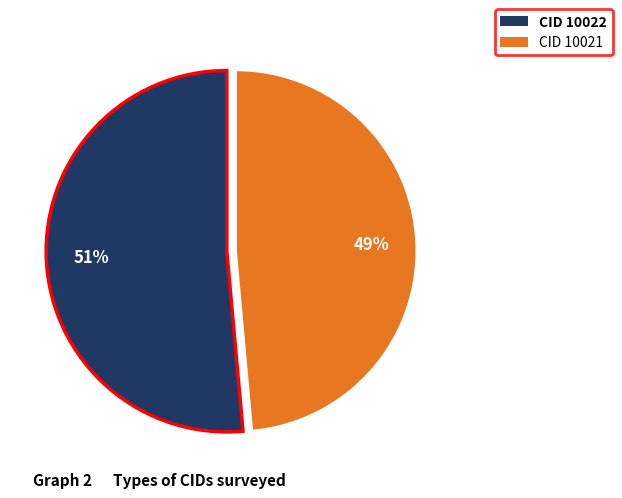

Is there any slice that represents more than half of the pie?

Yes